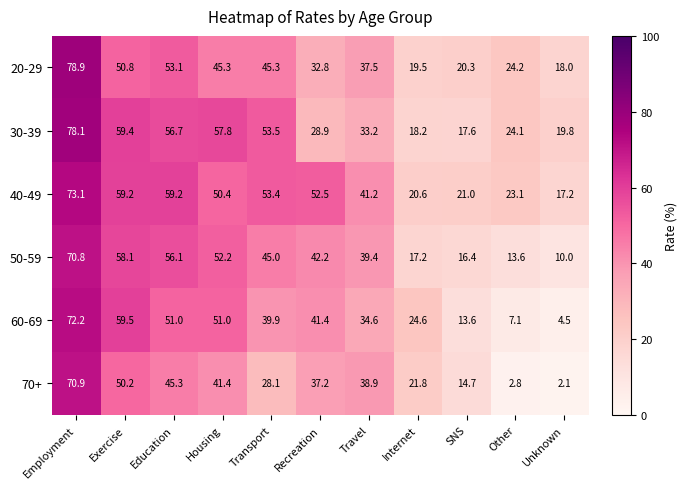

At which label is 50-59 closest to 40?

Travel